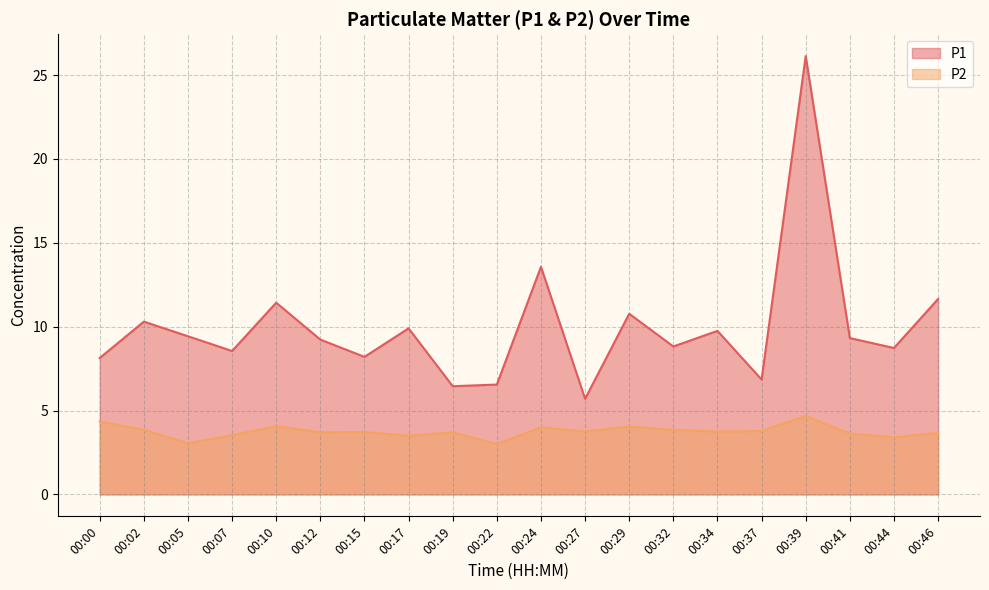

Is the value of P1 at 00:05 greater than the value of P2 at 00:44?

Yes